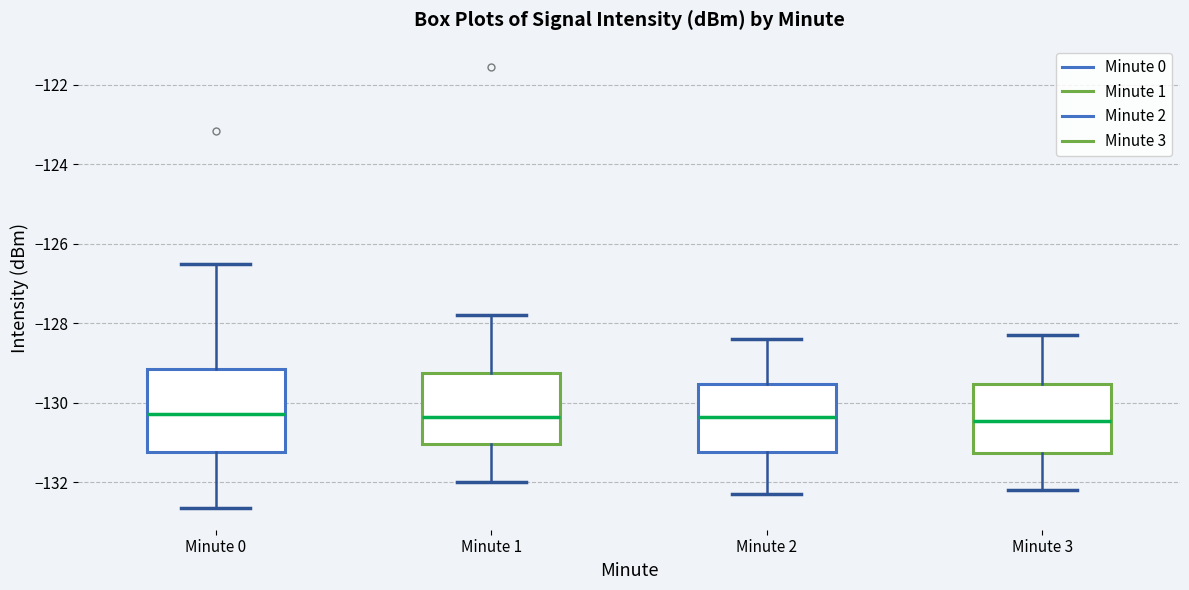

Where does the median line of the box for Minute 2 sit on the y-axis? The values are not printed on the chart, so give them approximately, as read against the axis.

-130.4